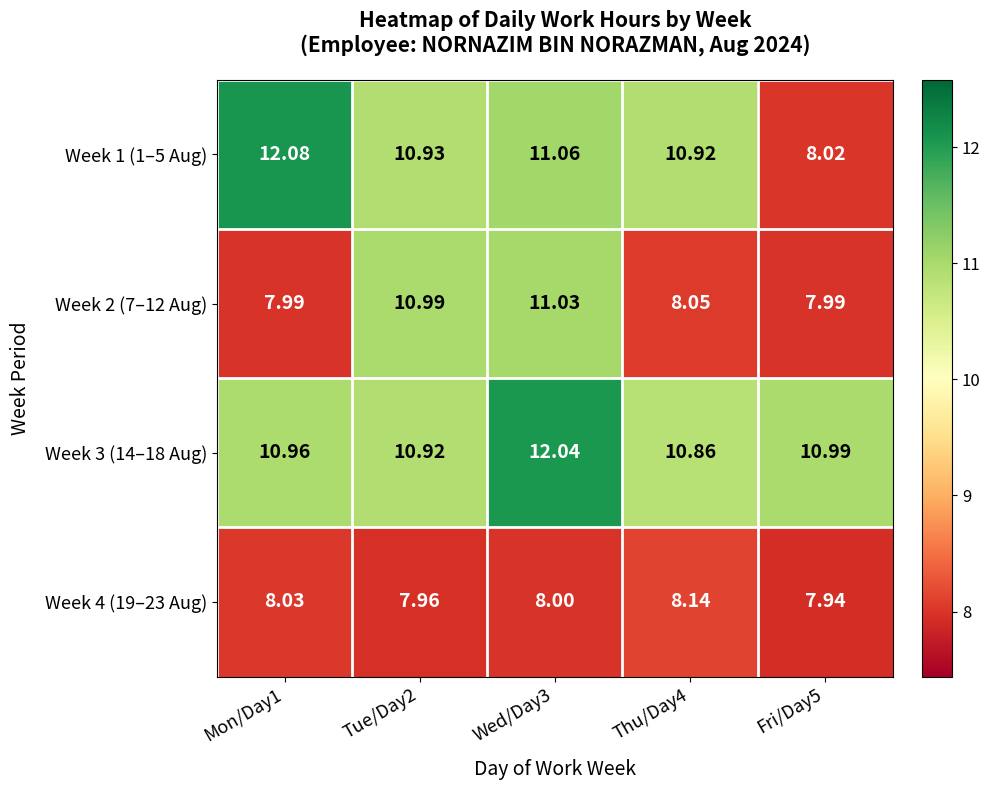

Is the value of Week 2 (7–12 Aug) at Fri/Day5 greater than the value of Week 1 (1–5 Aug) at Wed/Day3?

No